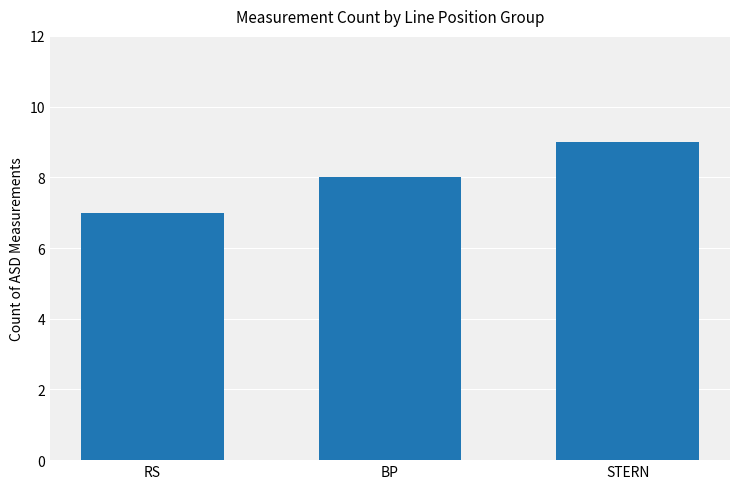

What is the label of the 3rd bar from the right?

RS